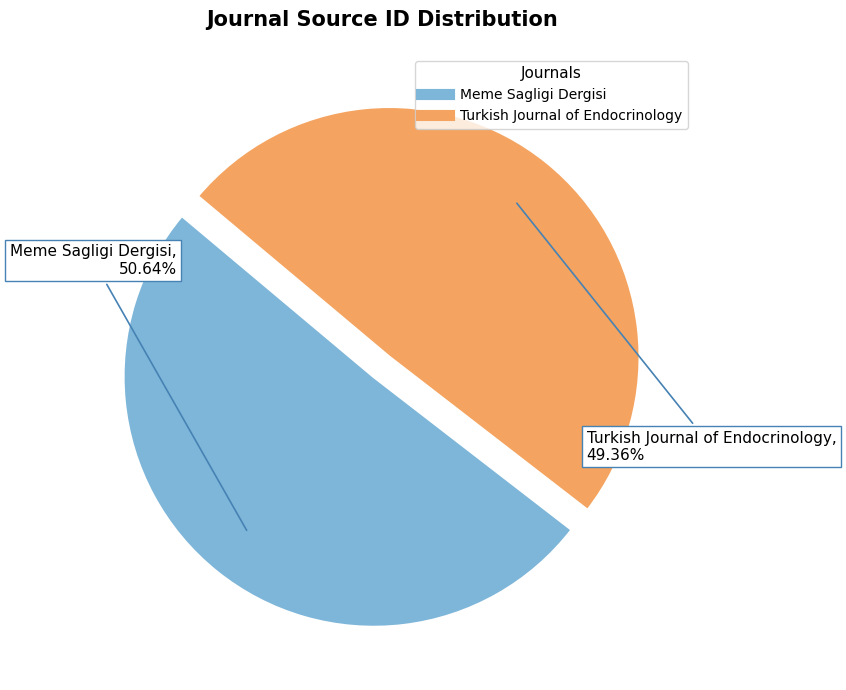

Which has a higher value, Meme Sagligi Dergisi or Turkish Journal of Endocrinology?

Meme Sagligi Dergisi